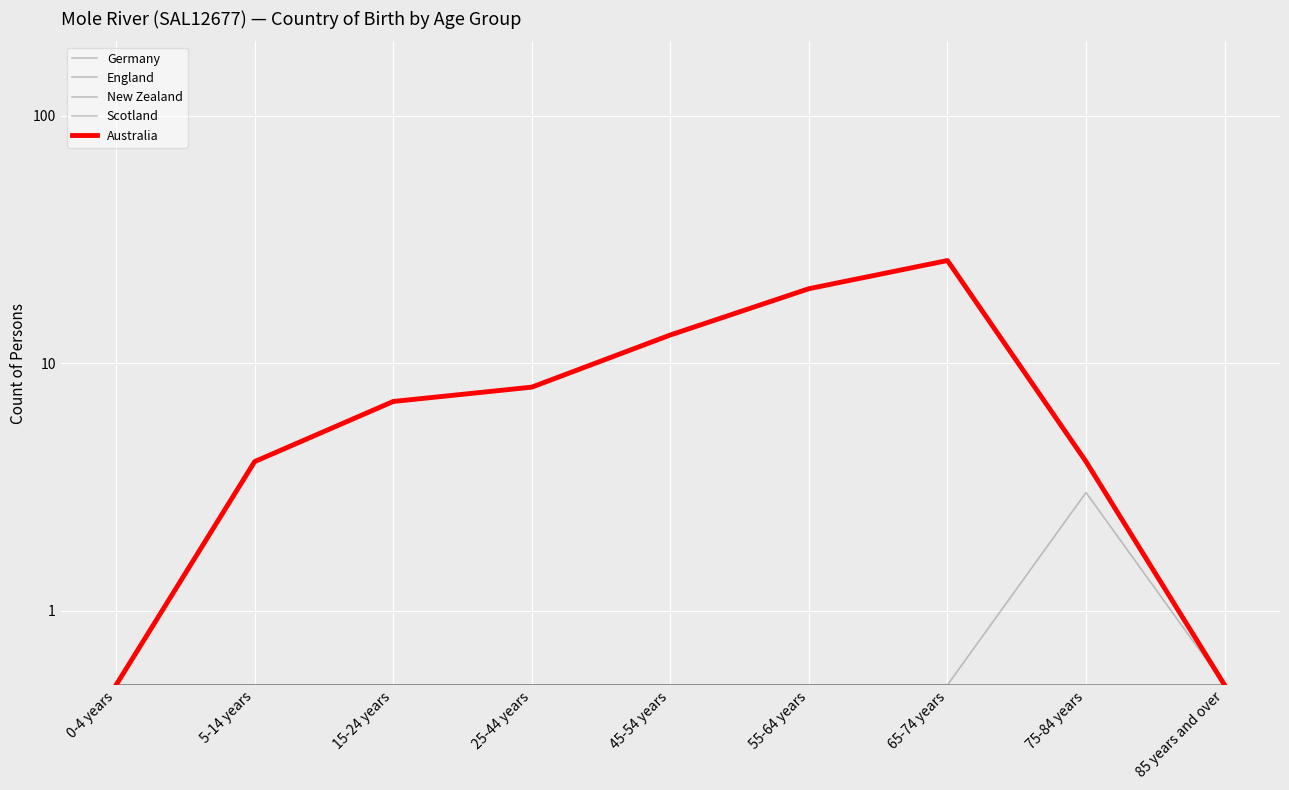

What is the total value across all series at 75-84 years?

8.5